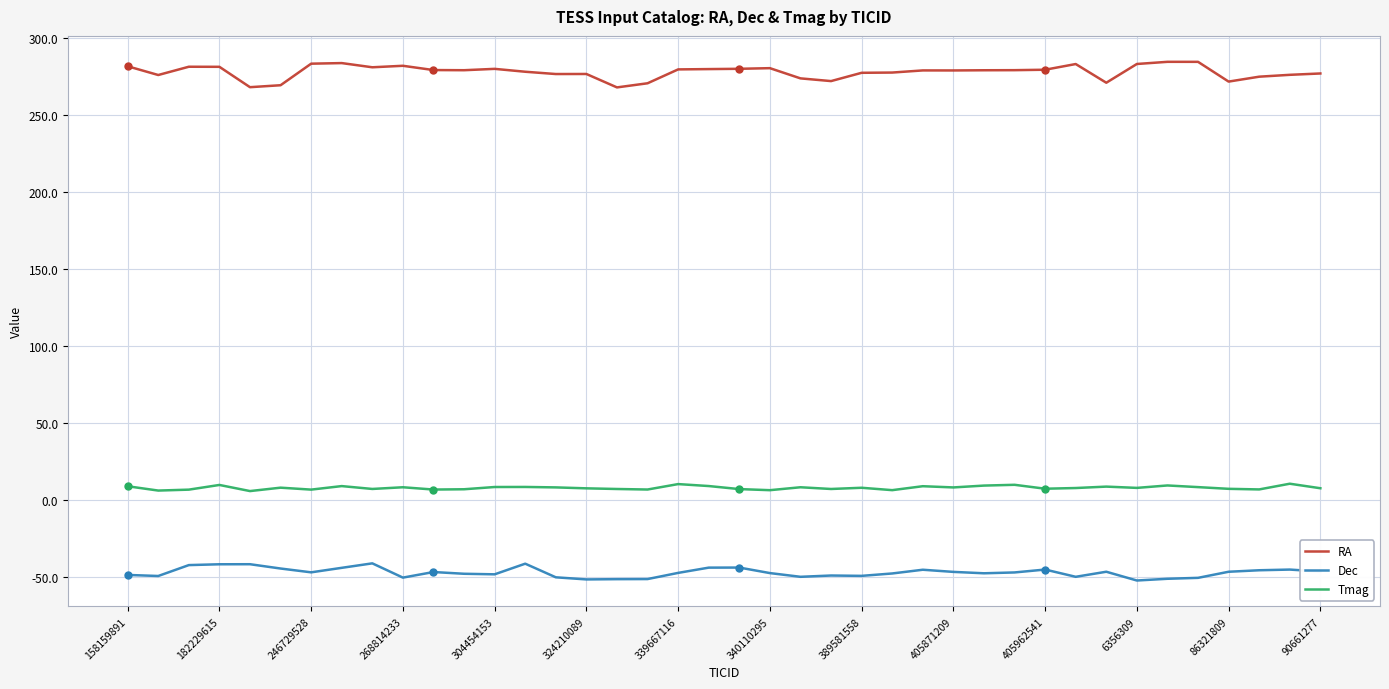

How many categories are shown in the chart?

40